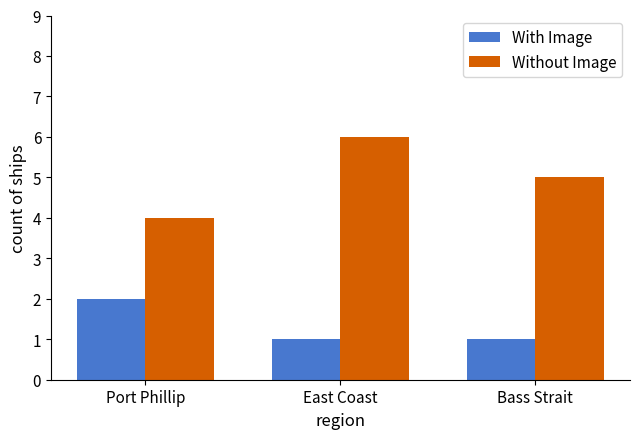

List the series in order of their peak value, highest first.

Without Image, With Image